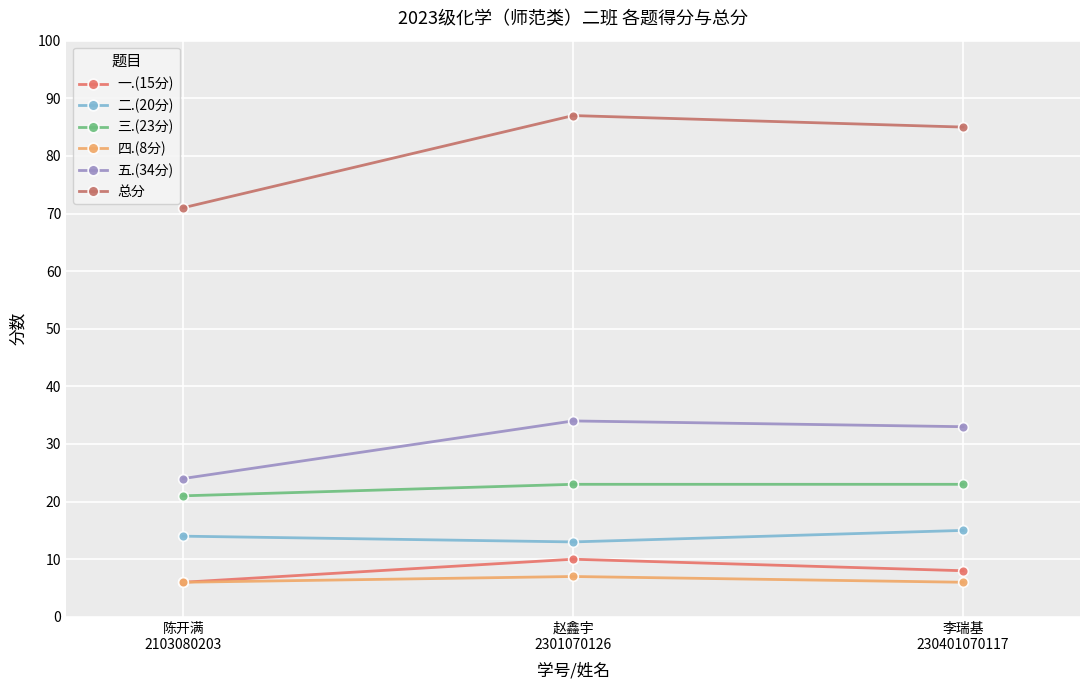

What position from the left is 李瑞基
230401070117?

3